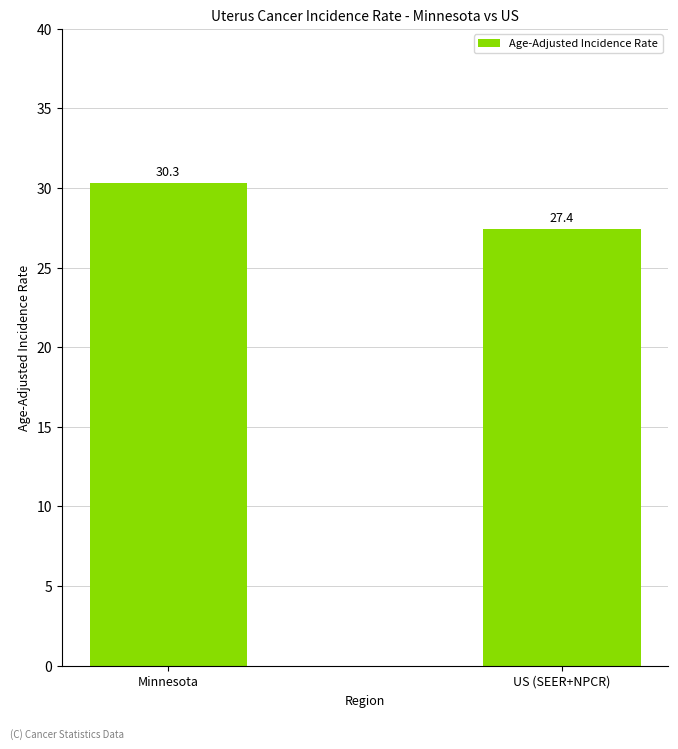

Which has a higher value, Minnesota or US (SEER+NPCR)?

Minnesota